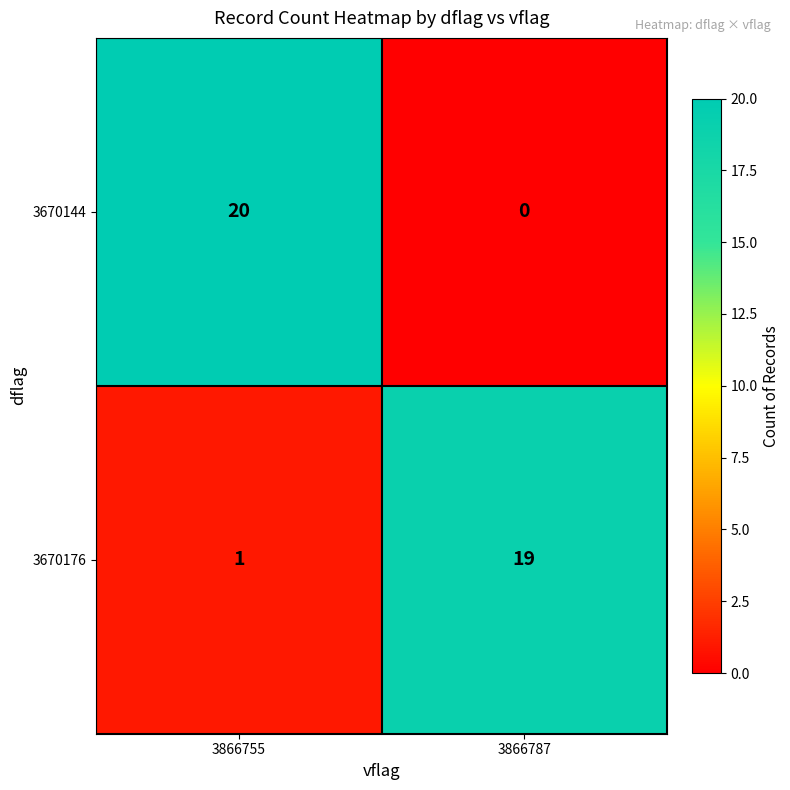

At which category is the sum across all series the highest?

3866755